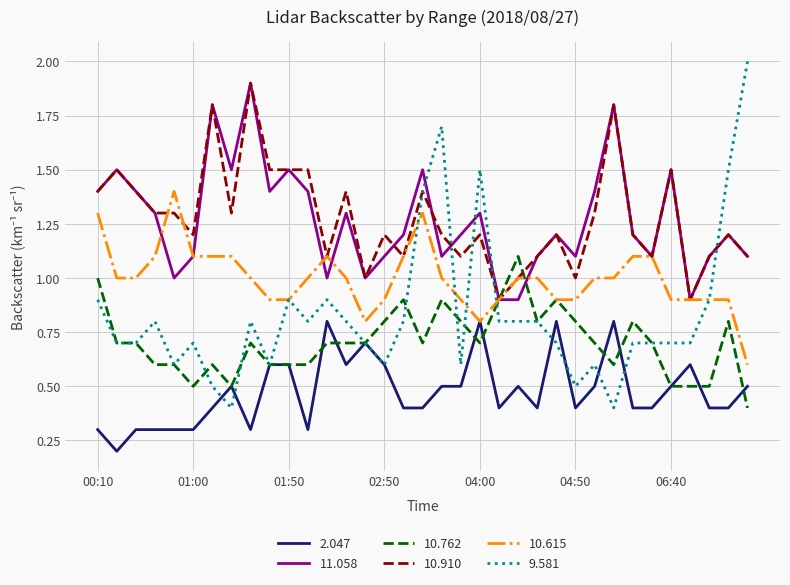

Count the 10.615 values in the range 0 to 1.

24